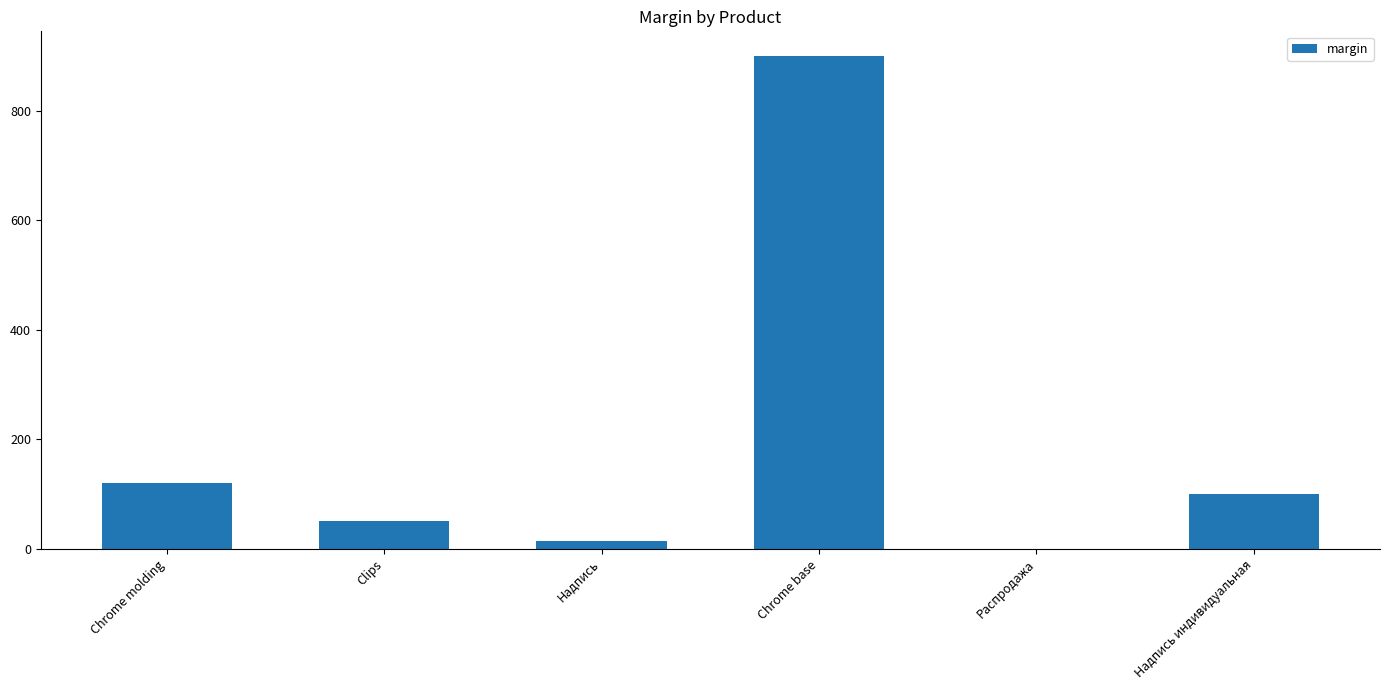

Which category has the highest value across all series?

Chrome base